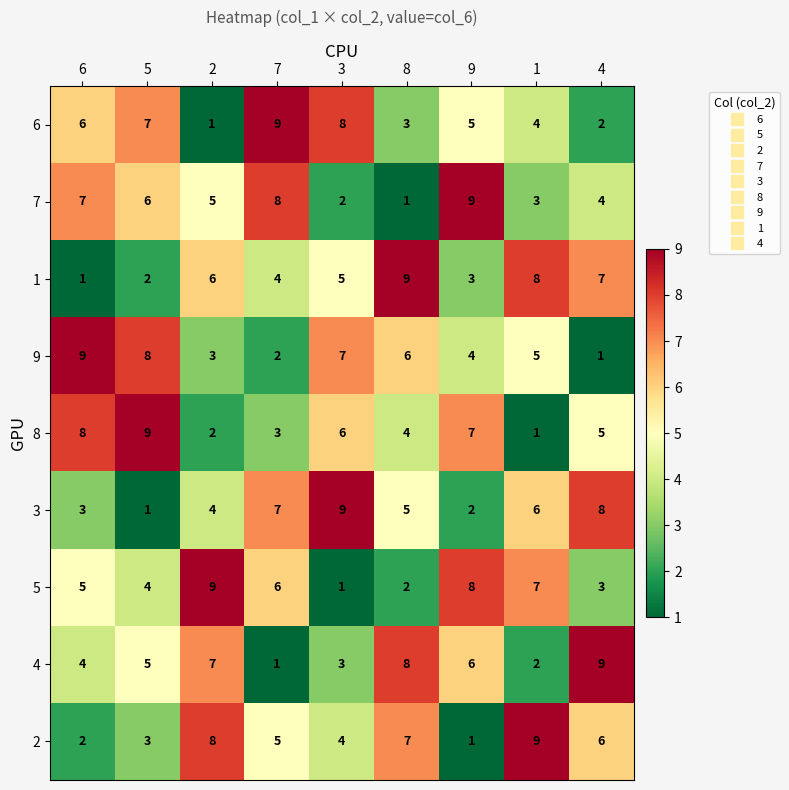

Read the 1 value at 7.

4